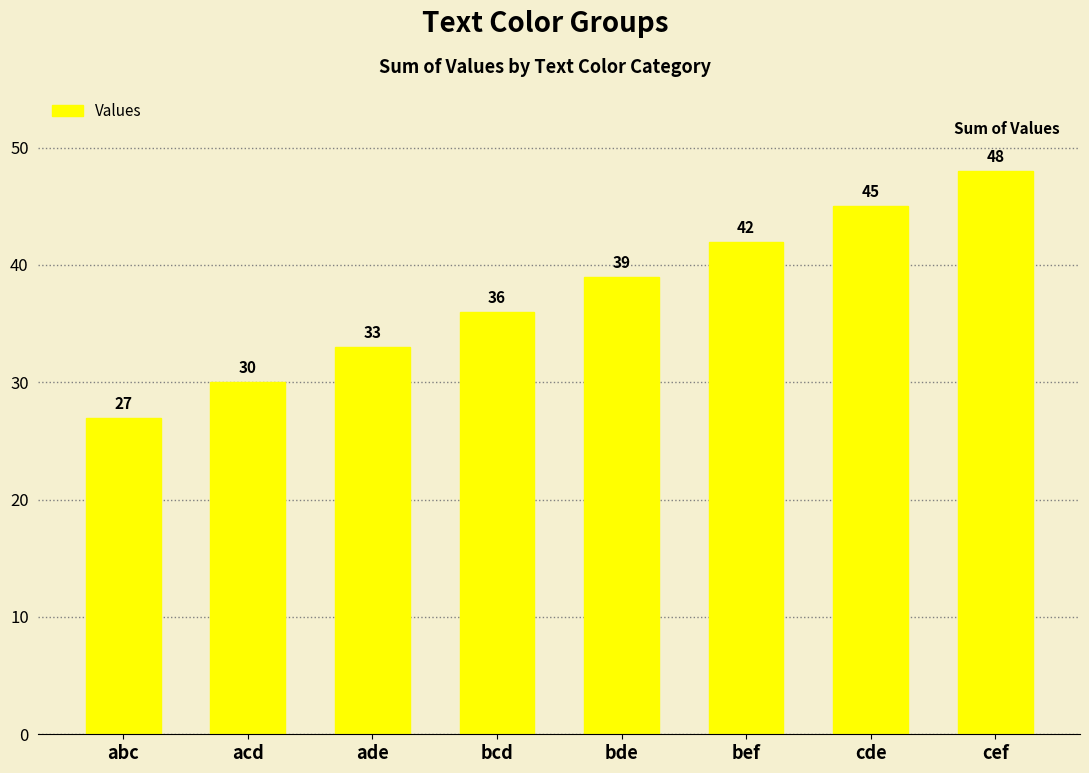

What is the ratio of the value at abc to the value at ade?

0.8